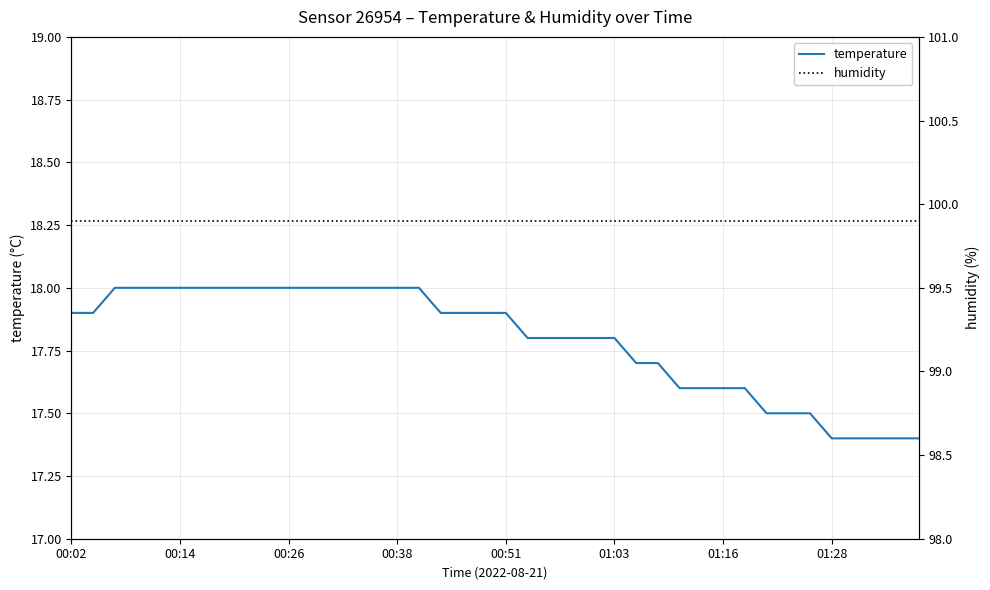

True or false: humidity has more than 0 points higher than both neighbors.

False